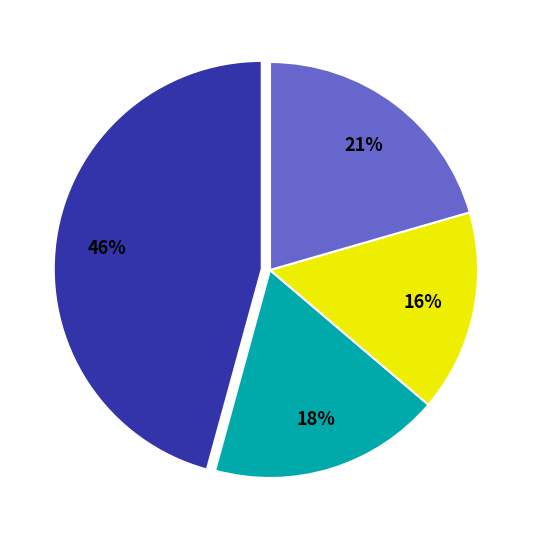

Is there any slice that represents more than half of the pie?

No